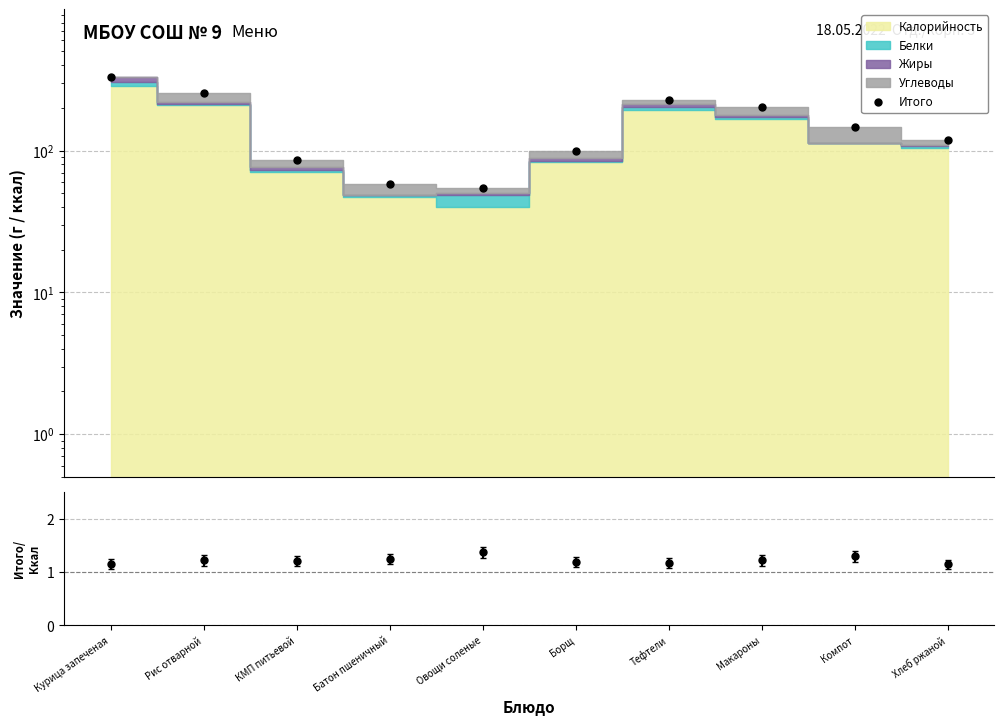

Reading left to right, extract all data points from this chart.

330.1	255.7	85.4	58.4	54.9	98.6	226.1	204.5	145.8	118.7